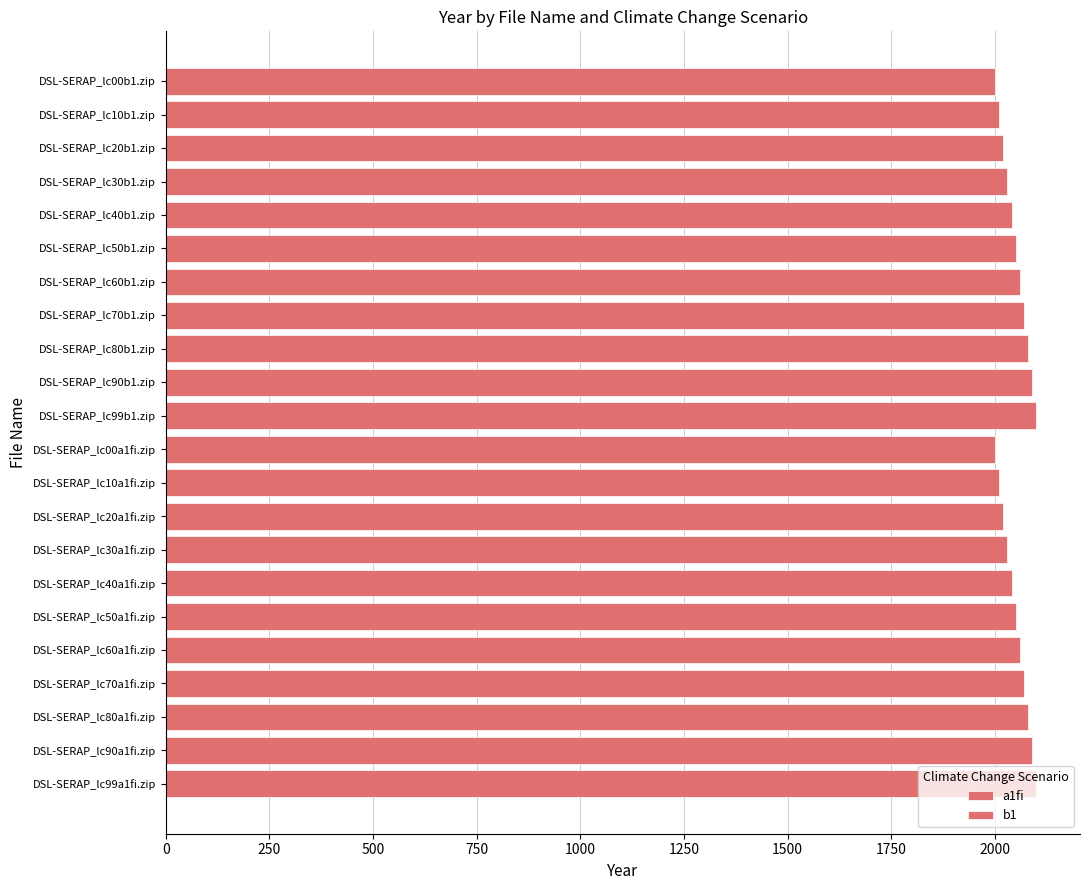

What is the value of the a1fi bar at the 9th from the left?

2020